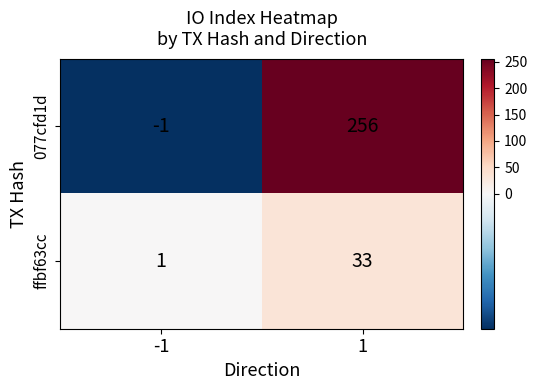

At how many categories does at least one series exceed 116?

1